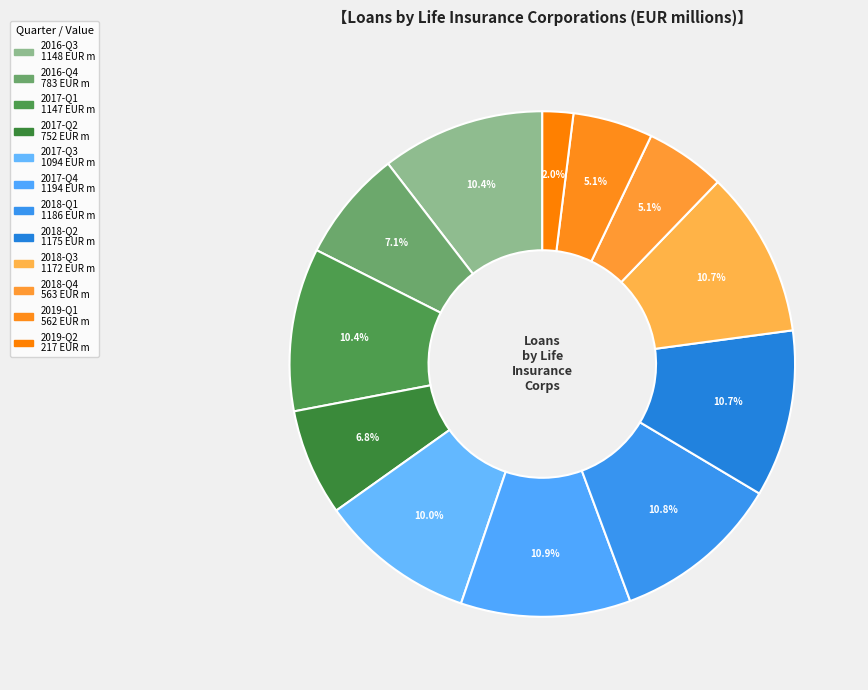

Between 2018-Q4 and 2017-Q1, which is larger?

2017-Q1